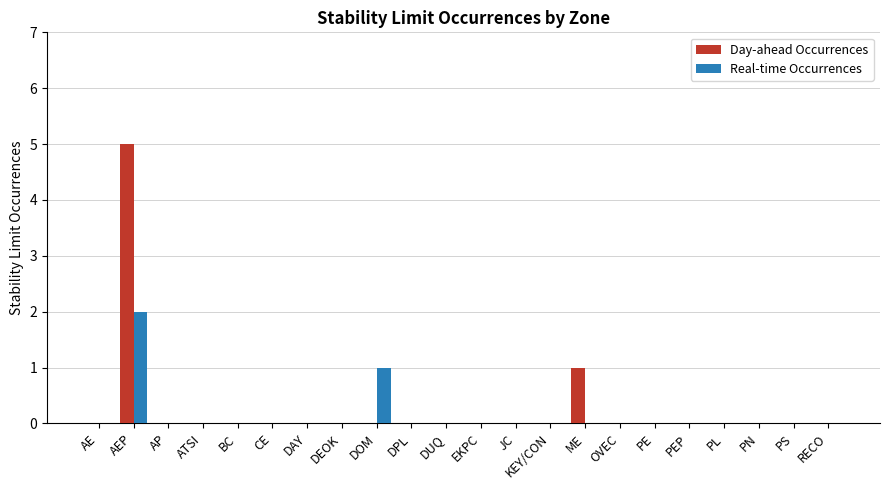

Reading left to right, list all the values displayed in this chart.

Day-ahead Occurrences: AE=0	AEP=5	AP=0	ATSI=0	BC=0	CE=0	DAY=0	DEOK=0	DOM=0	DPL=0	DUQ=0	EKPC=0	JC=0	KEY/CON=0	ME=1	OVEC=0	PE=0	PEP=0	PL=0	PN=0	PS=0	RECO=0
Real-time Occurrences: AE=0	AEP=2	AP=0	ATSI=0	BC=0	CE=0	DAY=0	DEOK=0	DOM=1	DPL=0	DUQ=0	EKPC=0	JC=0	KEY/CON=0	ME=0	OVEC=0	PE=0	PEP=0	PL=0	PN=0	PS=0	RECO=0